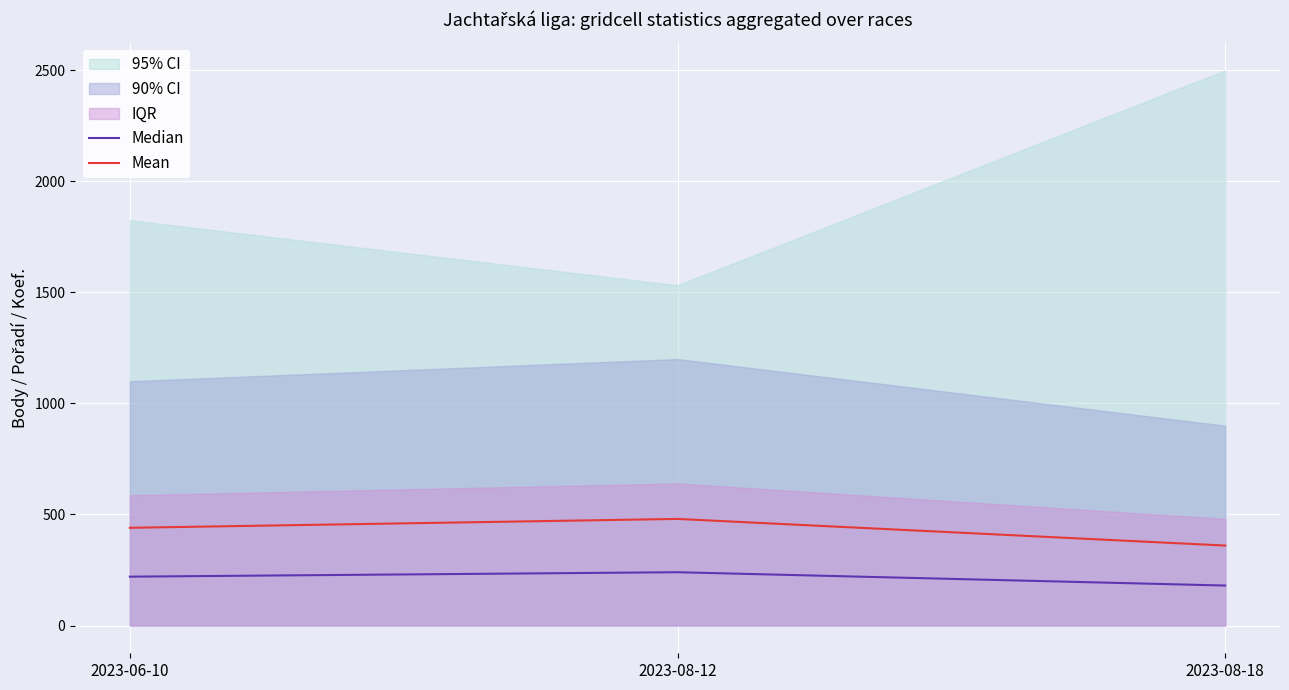

What is the spread (max minus min) of values at 2023-06-10?

220.0